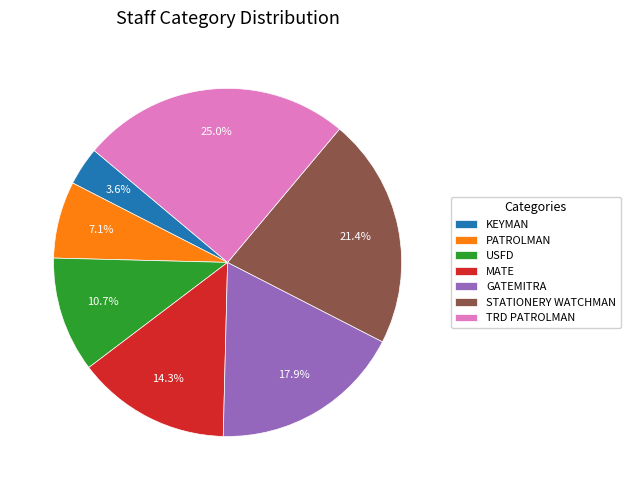

To the nearest percent, what is the difference between the largest and smallest slice percentages?

21%